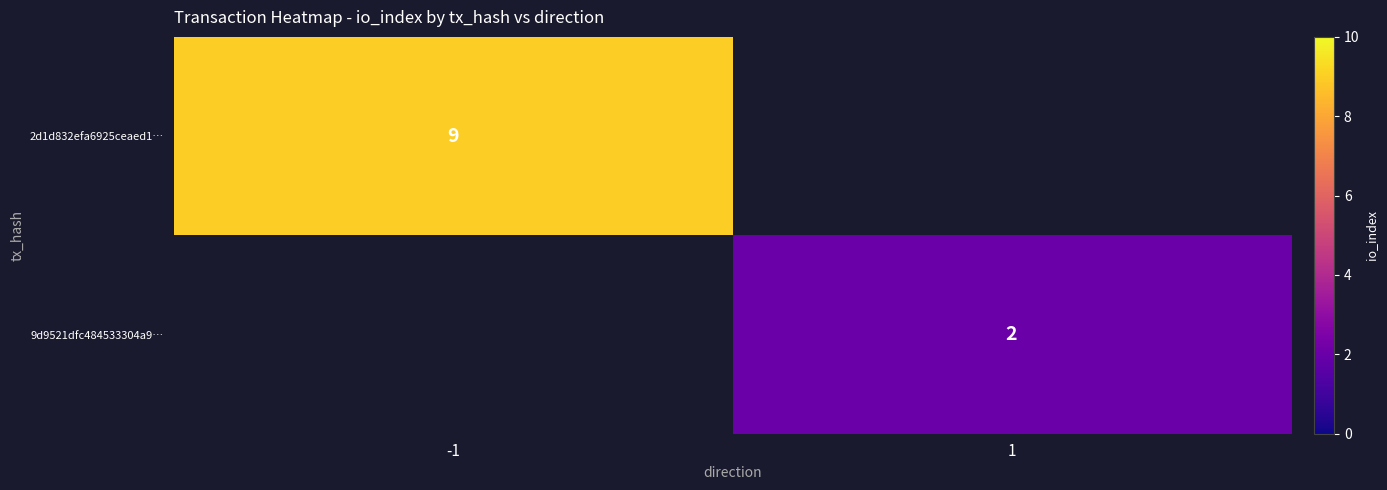

True or false: 9d9521dfc484533304a9… has a value of 2 at 1.

True